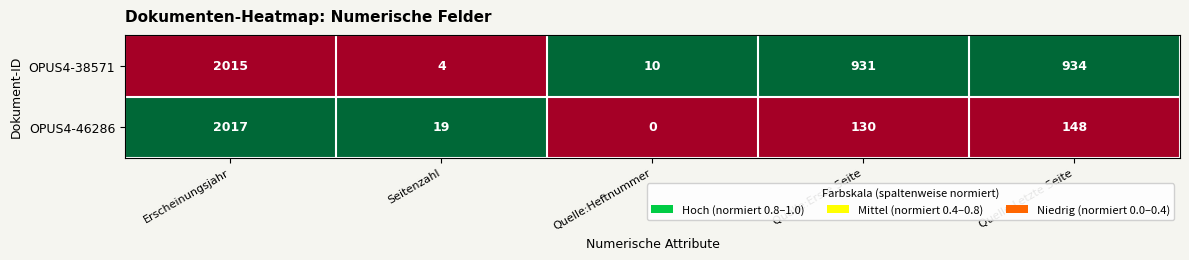

What is the average value of the OPUS4-46286 series?

463